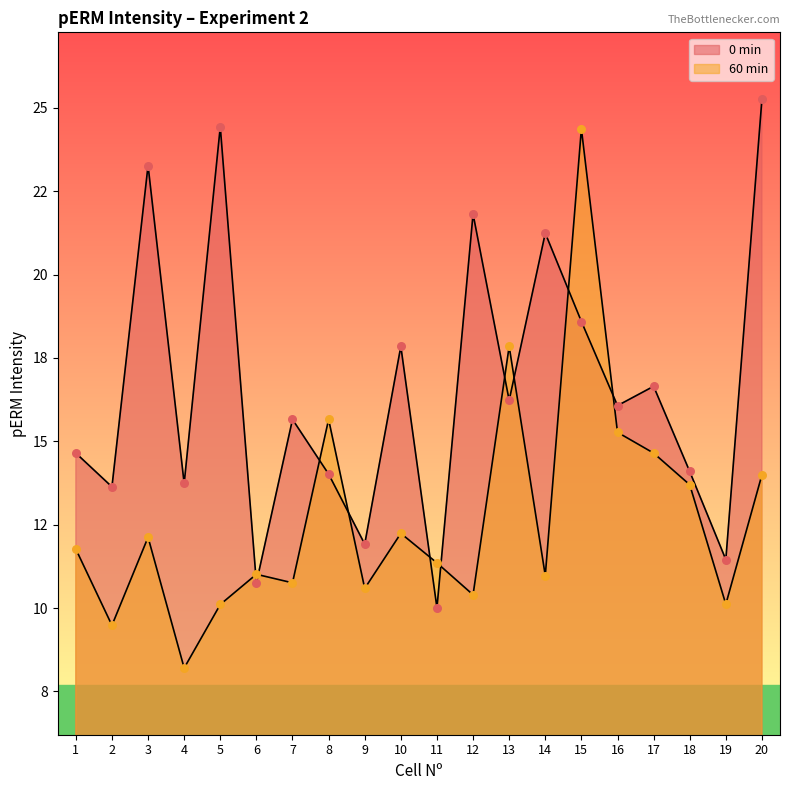

Is the value of 60 min at 9 greater than the value of 0 min at 12?

No